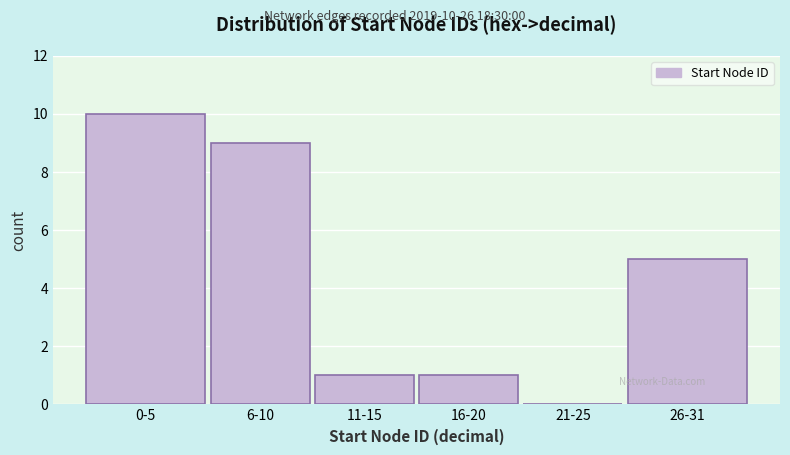

Reading right to left, list all the values displayed in this chart.

26-31=5	21-25=0	16-20=1	11-15=1	6-10=9	0-5=10